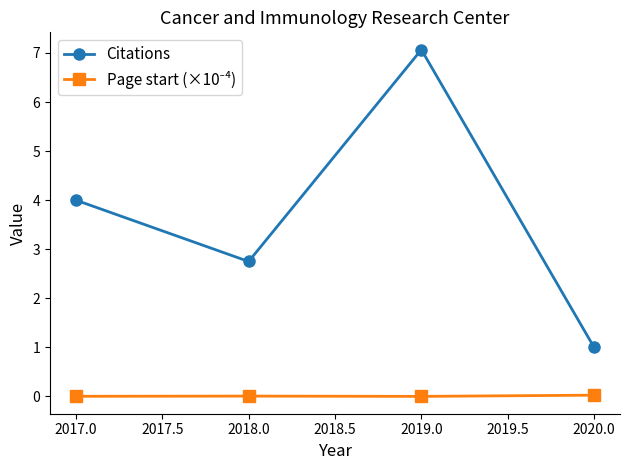

Is this an area chart (filled region under the line)?

No